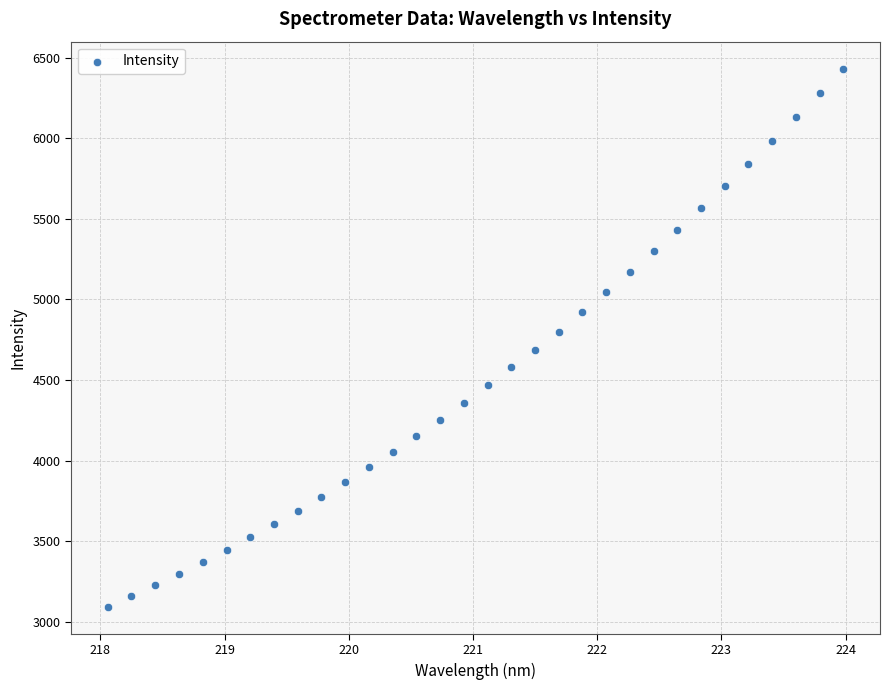

What is the range of Y values (max minus min)?

3341.2